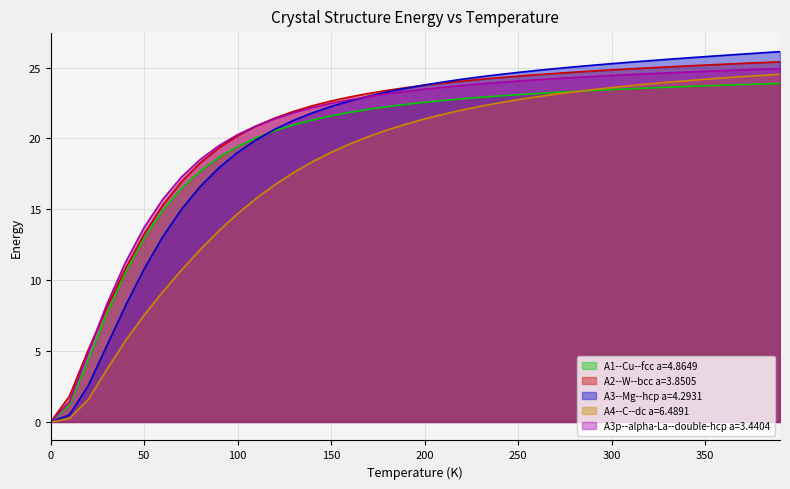

What is the value of the A3p--alpha-La--double-hcp a=3.4404 point at the 4th from the left?

8.3